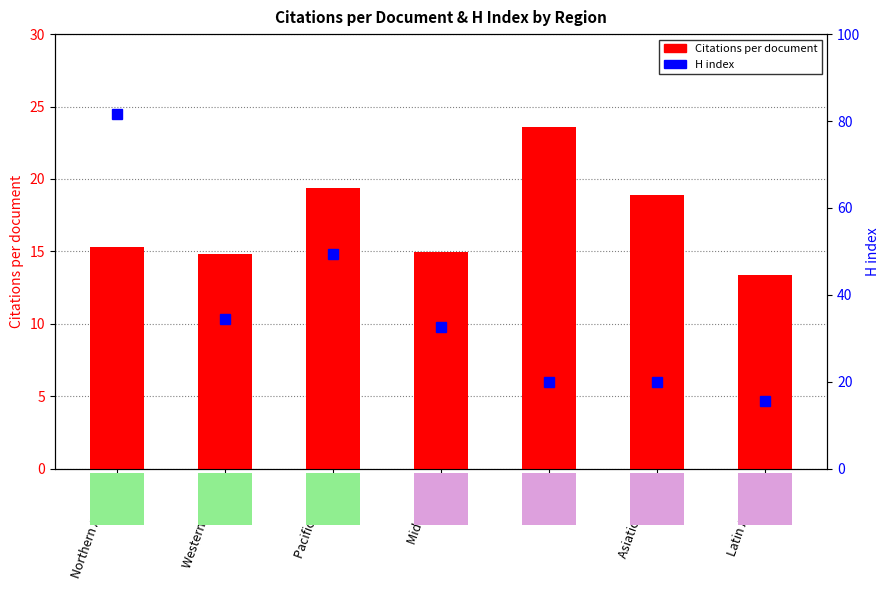

Does the chart contain any negative values?

No